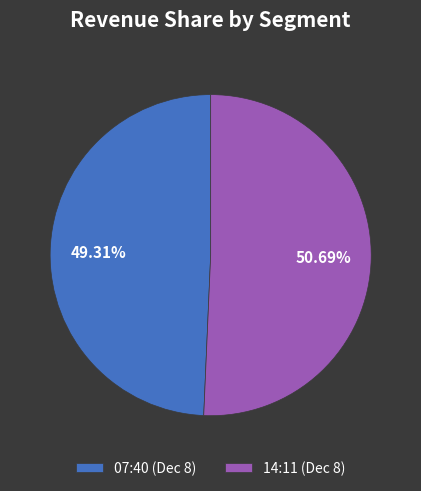

Which has a higher value, 07:40 (Dec 8) or 14:11 (Dec 8)?

14:11 (Dec 8)